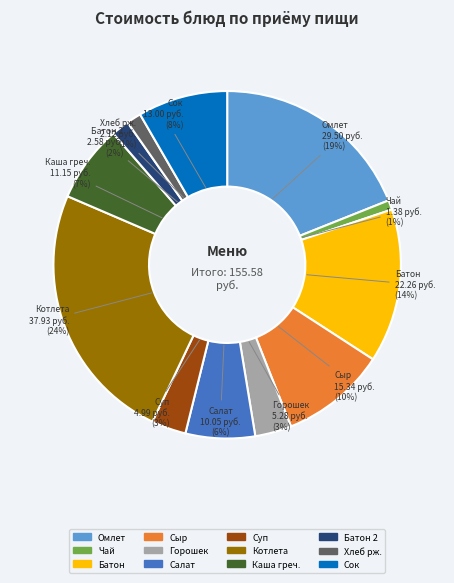

Do Батон and Котлета together represent more than half of the pie?

No